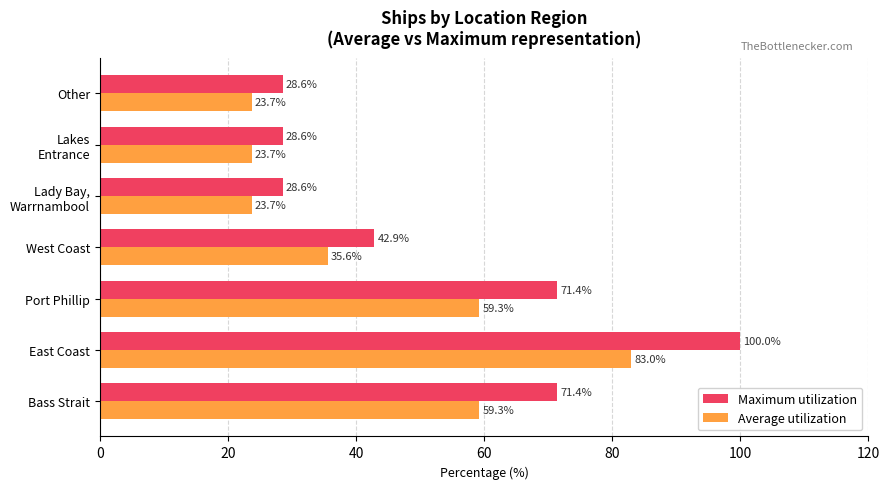

At which category is the sum across all series the highest?

East Coast